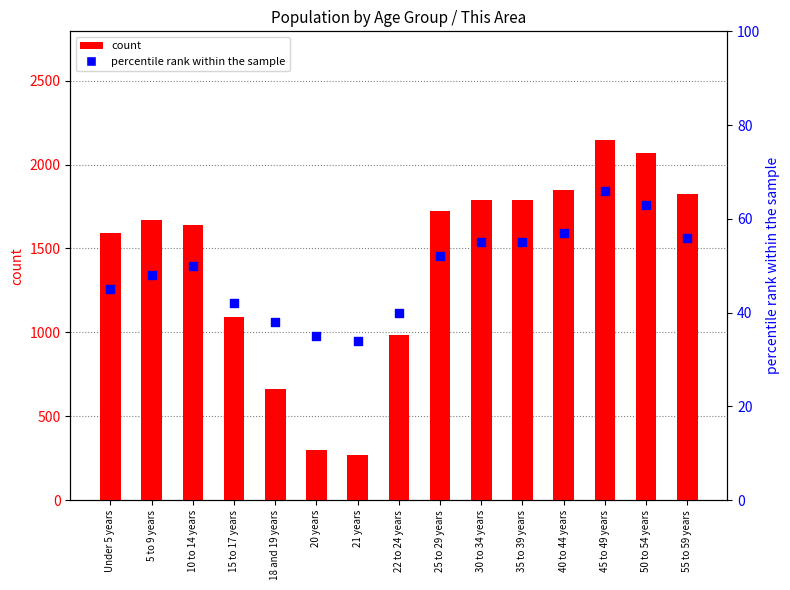

What are all the series names shown in the legend?

count, percentile rank within the sample